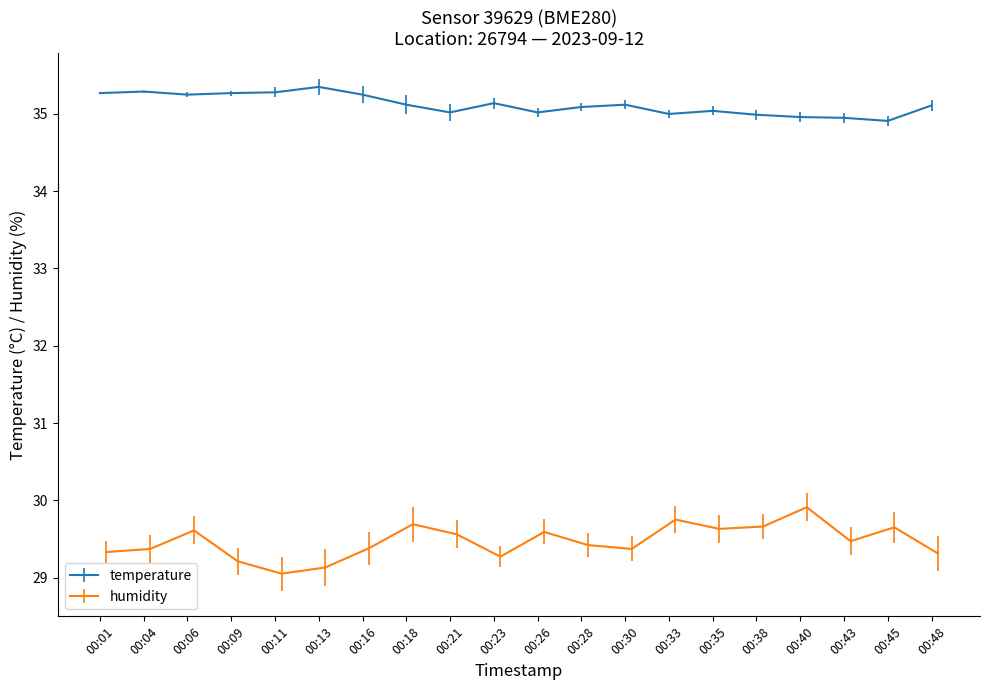

What are all the series names shown in the legend?

temperature, humidity